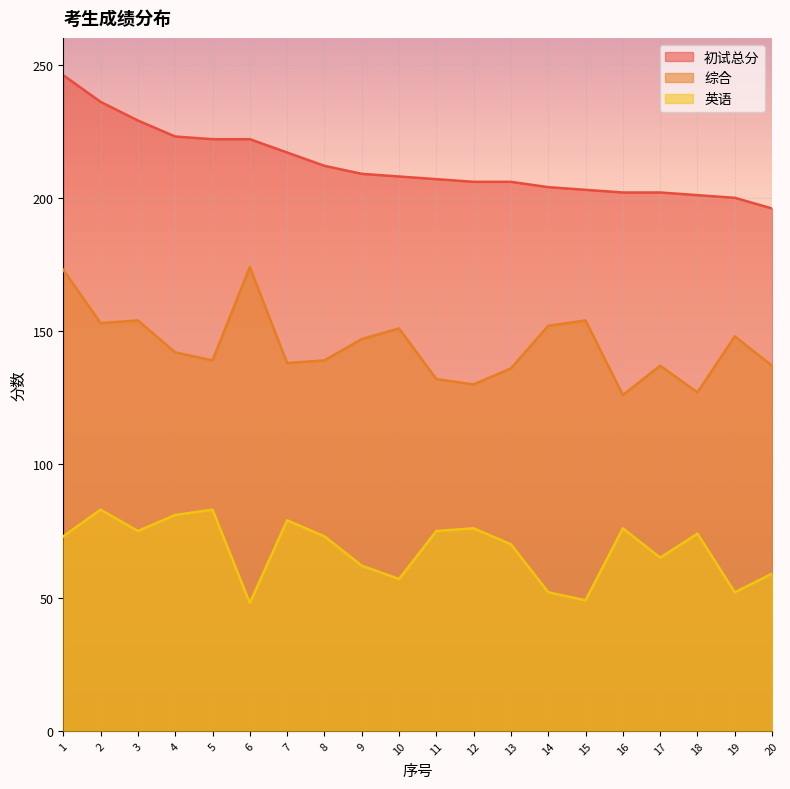

At which label does 初试总分 reach its peak?

1